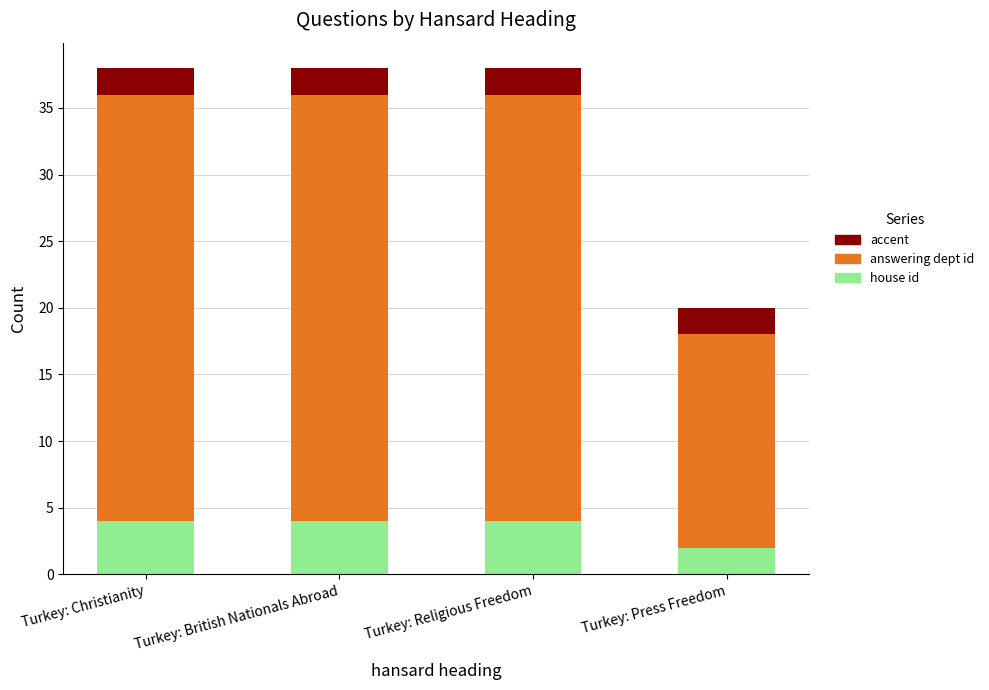

The house id series shows 4 at Turkey: Religious Freedom. True or false?

True